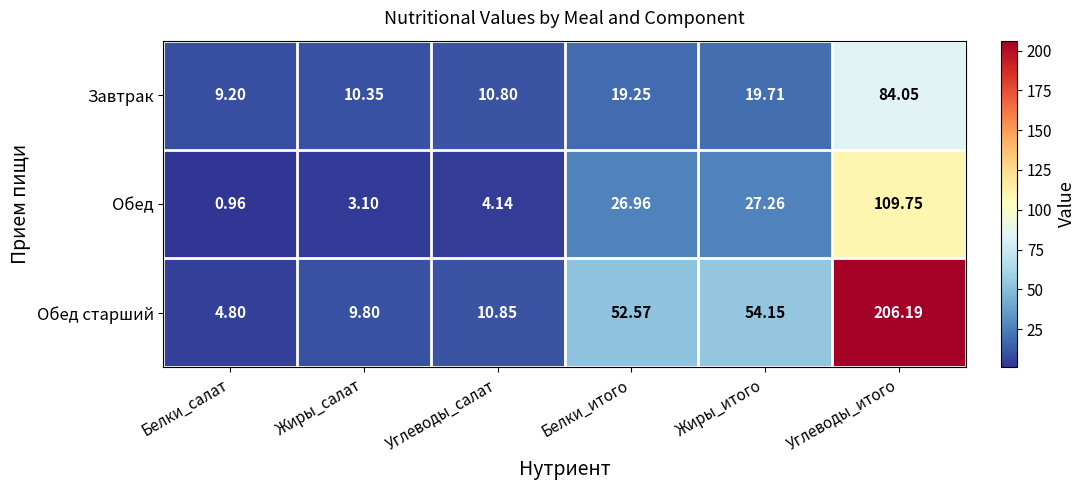

Which series has the widest spread of values?

Обед старший